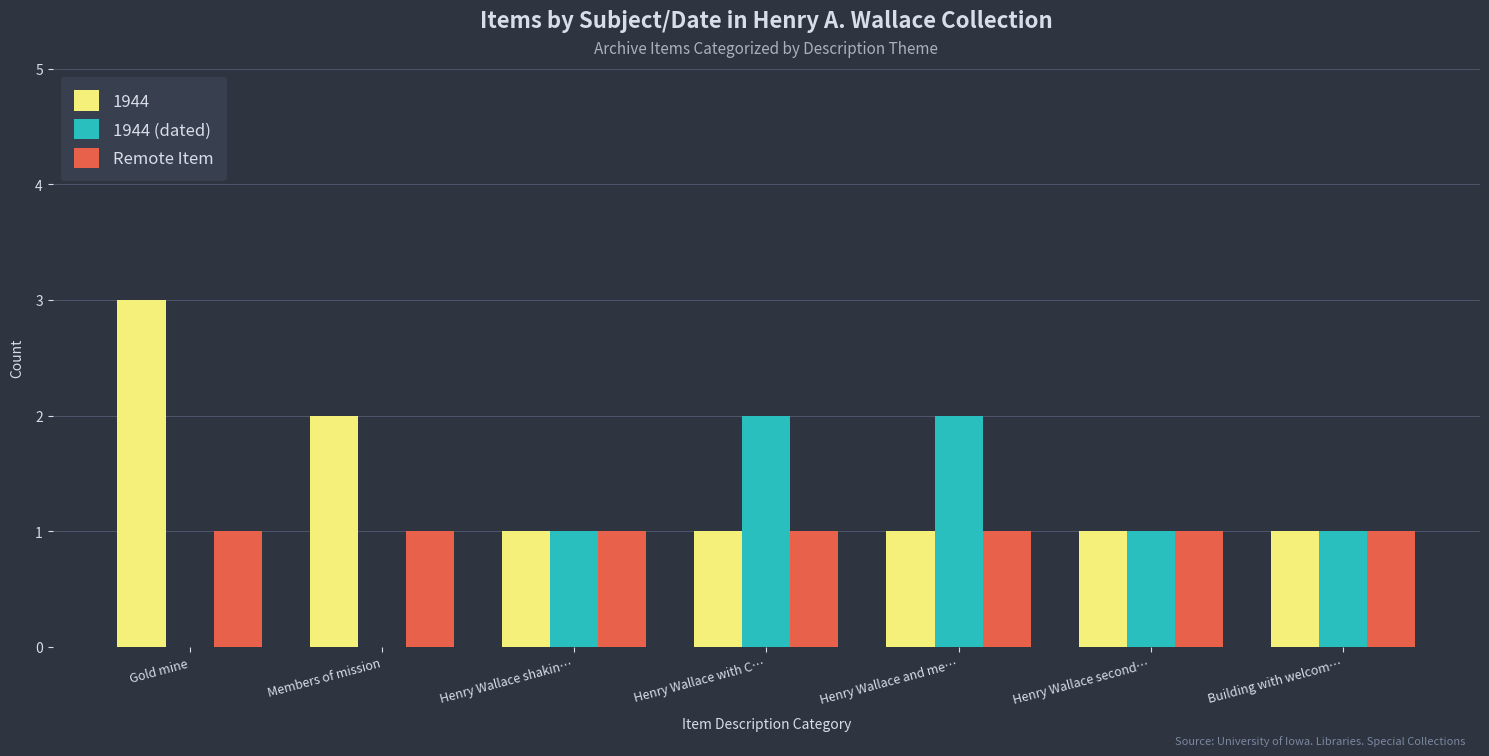

What is the maximum value shown in the chart?

3